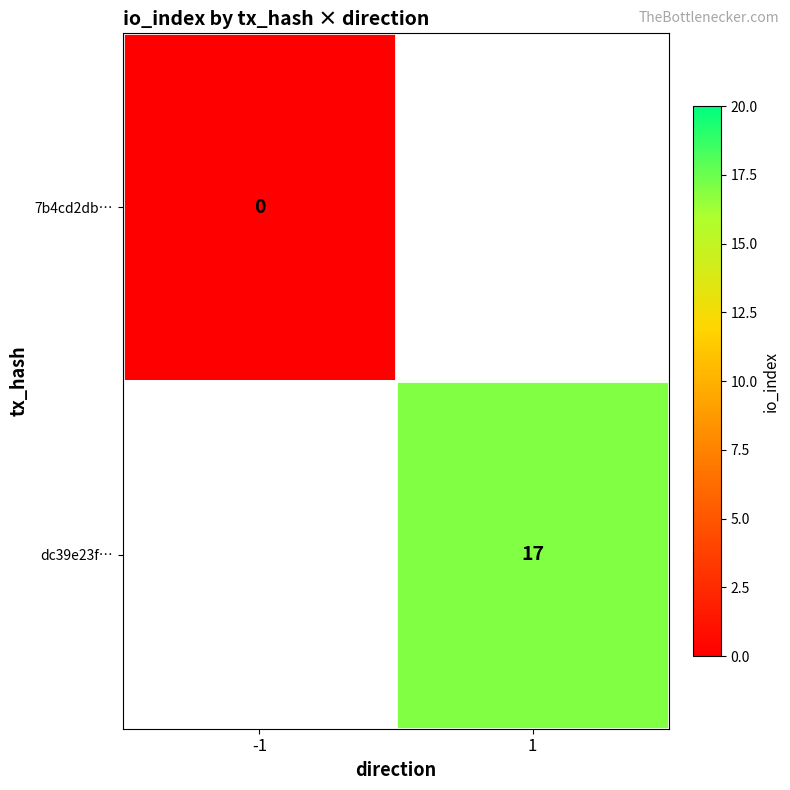

How many categories are shown in the chart?

2